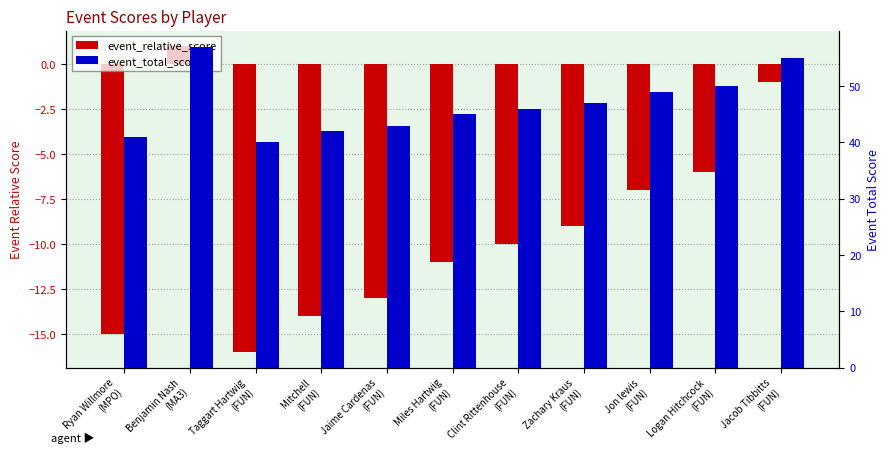

What is the difference between the maximum and second lowest values in the event_total_score series?

16